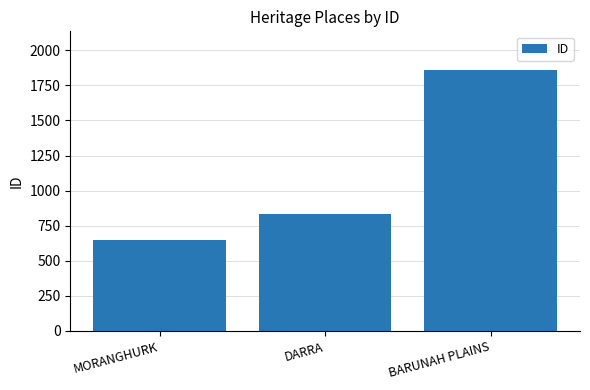

Is it true that the value at BARUNAH PLAINS is 1857?

True